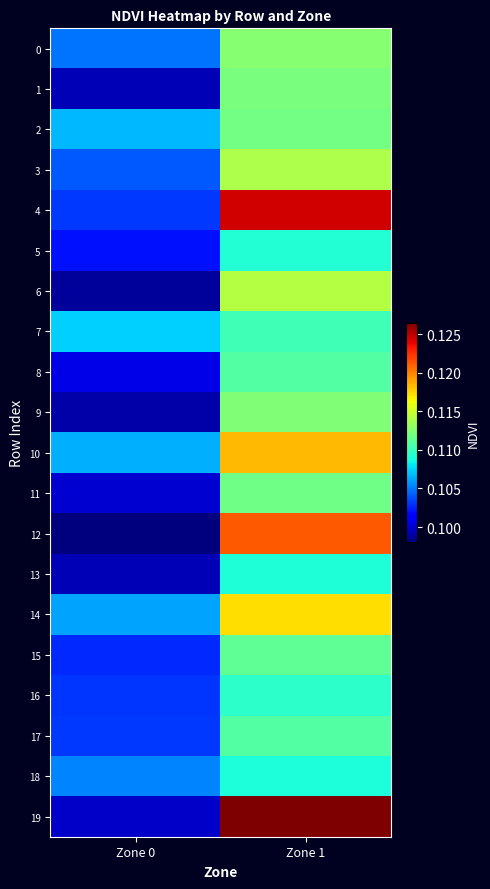

Count the number of categories in the chart.

2